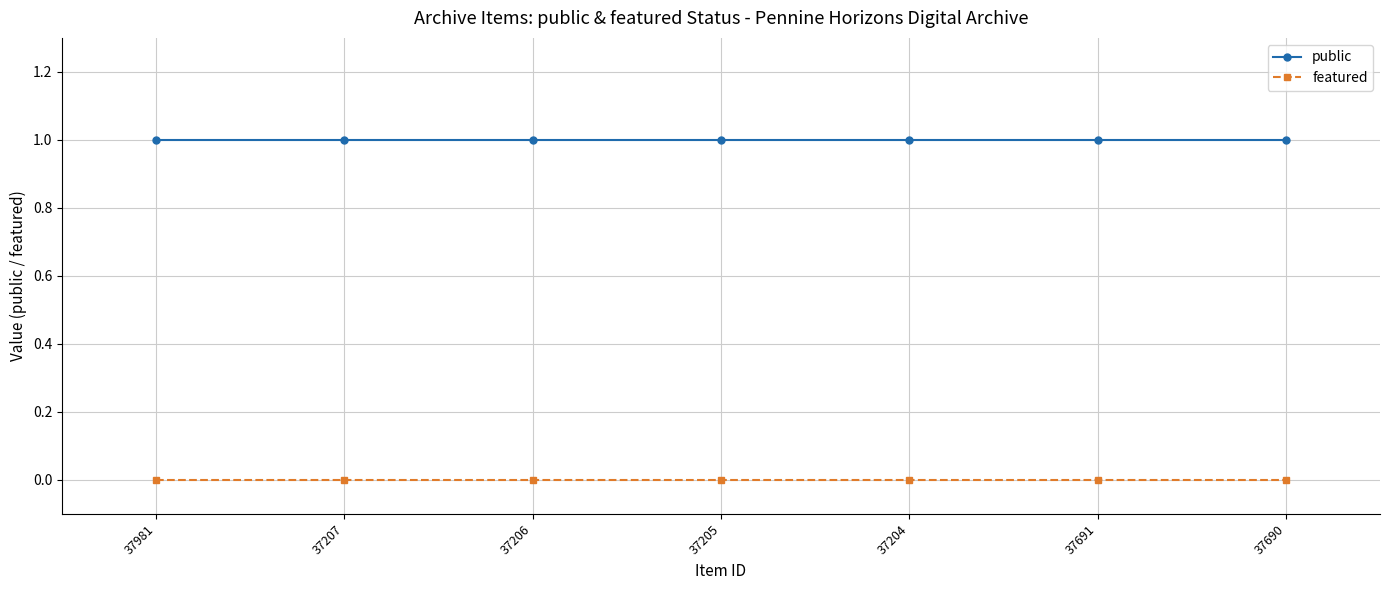

Is the value of featured at 37690 greater than the value of public at 37206?

No